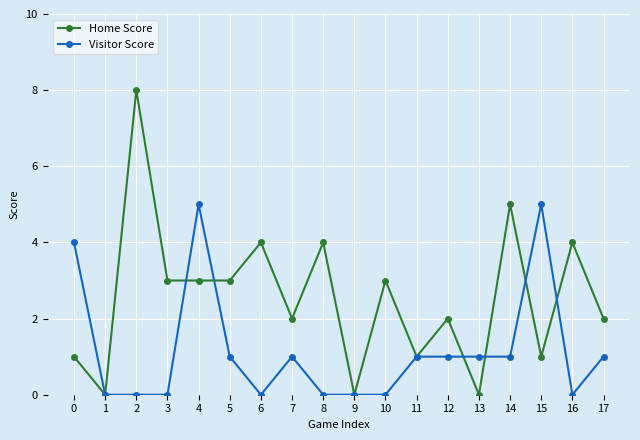

List the series in order of their overall mean, lowest first.

Visitor Score, Home Score